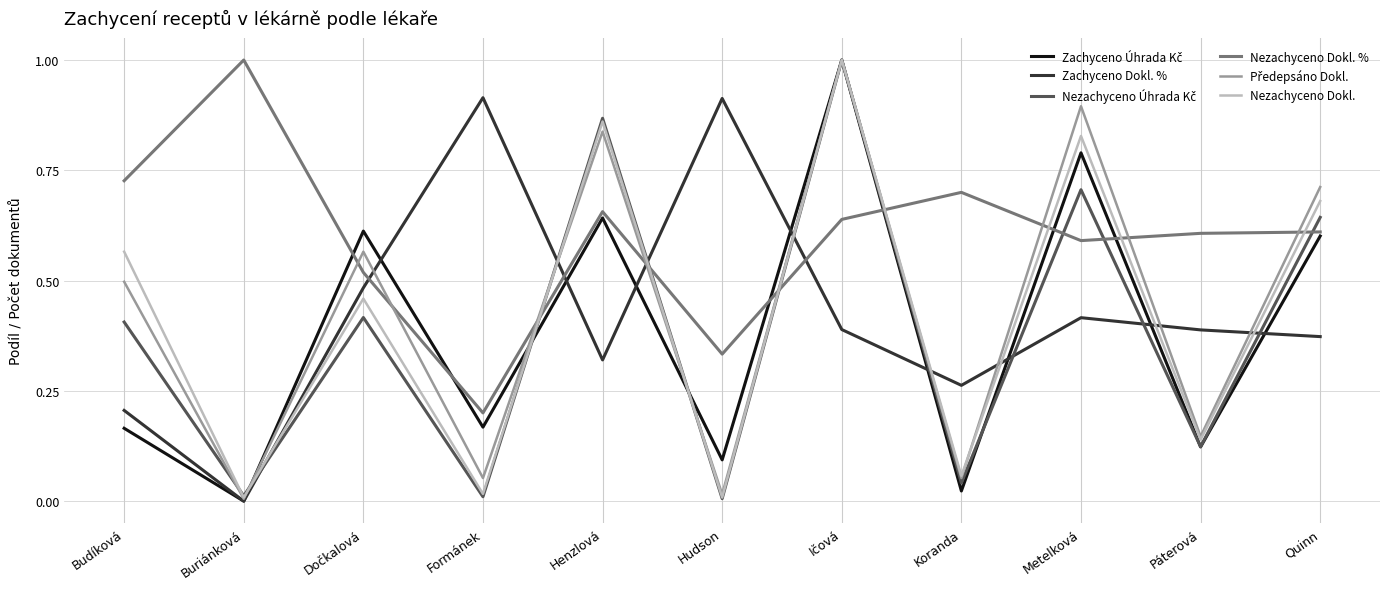

What is the total value across all series at Buriánková?

1.0